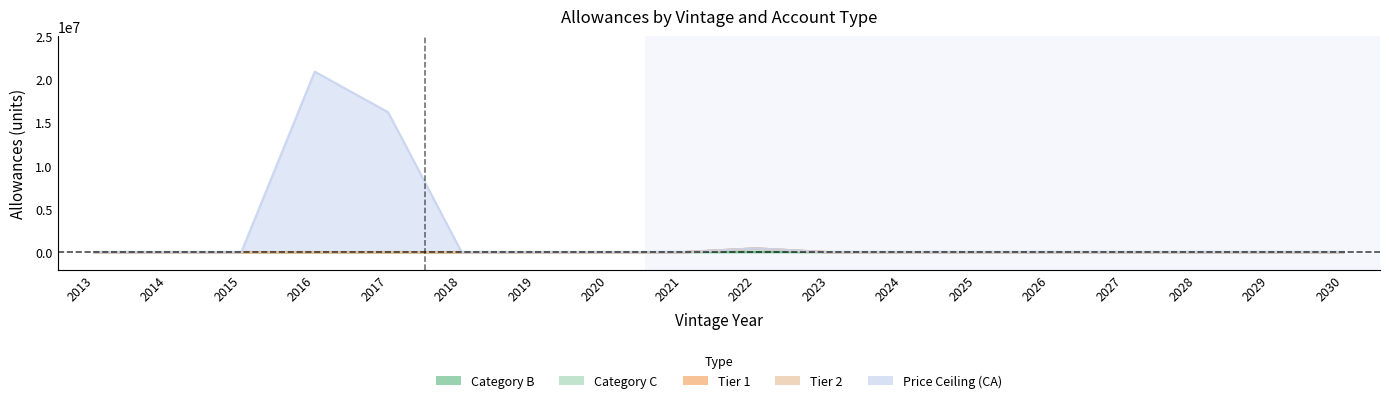

Where is the first local maximum for Price Ceiling (CA)?

2016